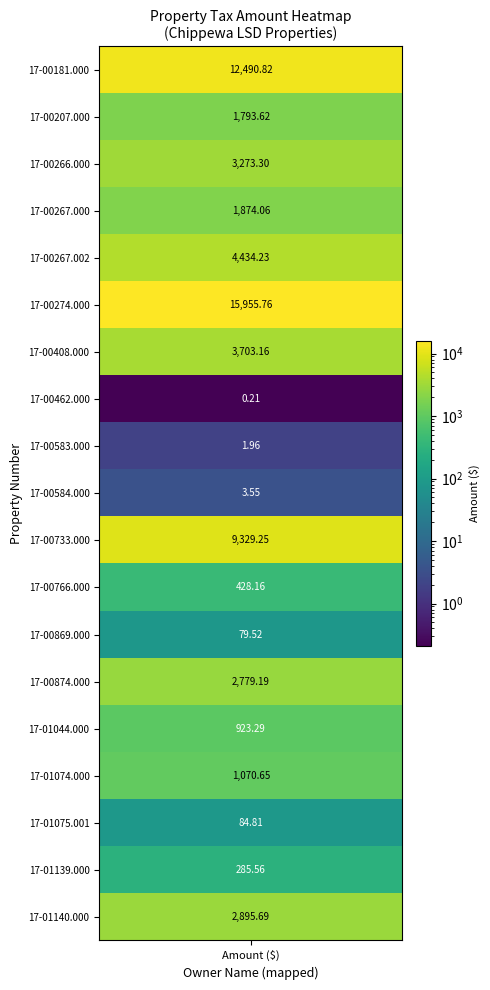

What is the maximum value shown in the chart?

15955.8